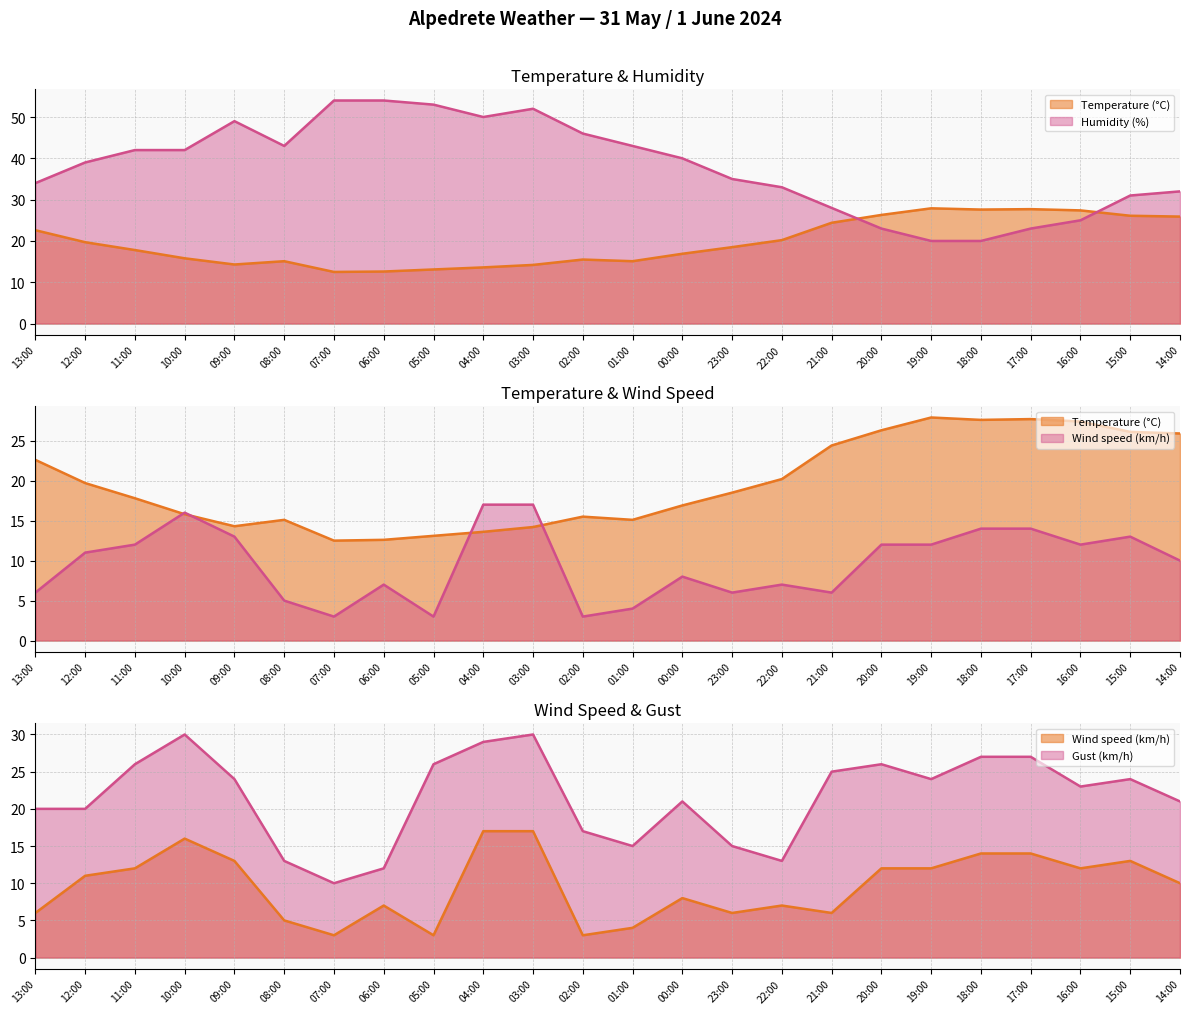

Does the chart have visible grid lines?

Yes